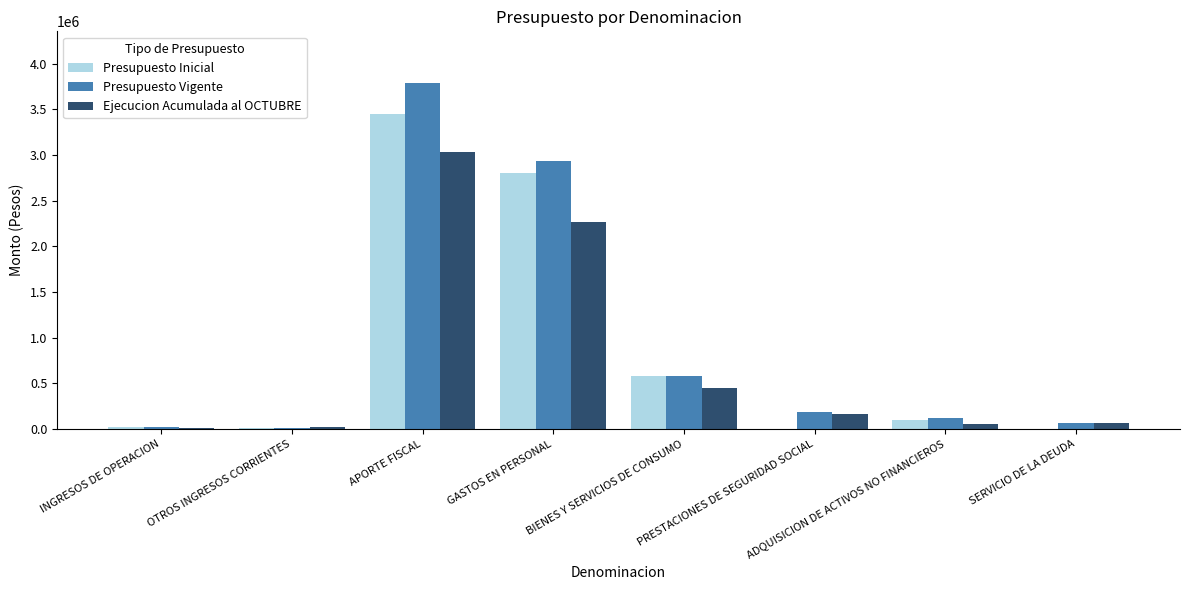

What is the maximum value shown in the chart?

3786965